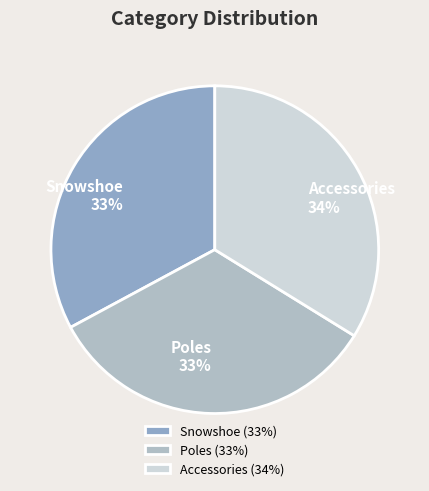

To the nearest percent, what is the difference between the largest and smallest slice percentages?

1%